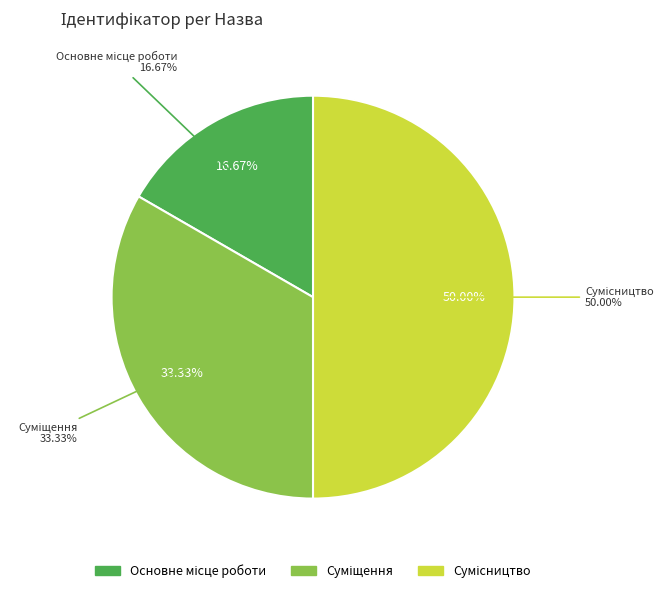

Is it true that Суміщення is 33% of the pie?

True